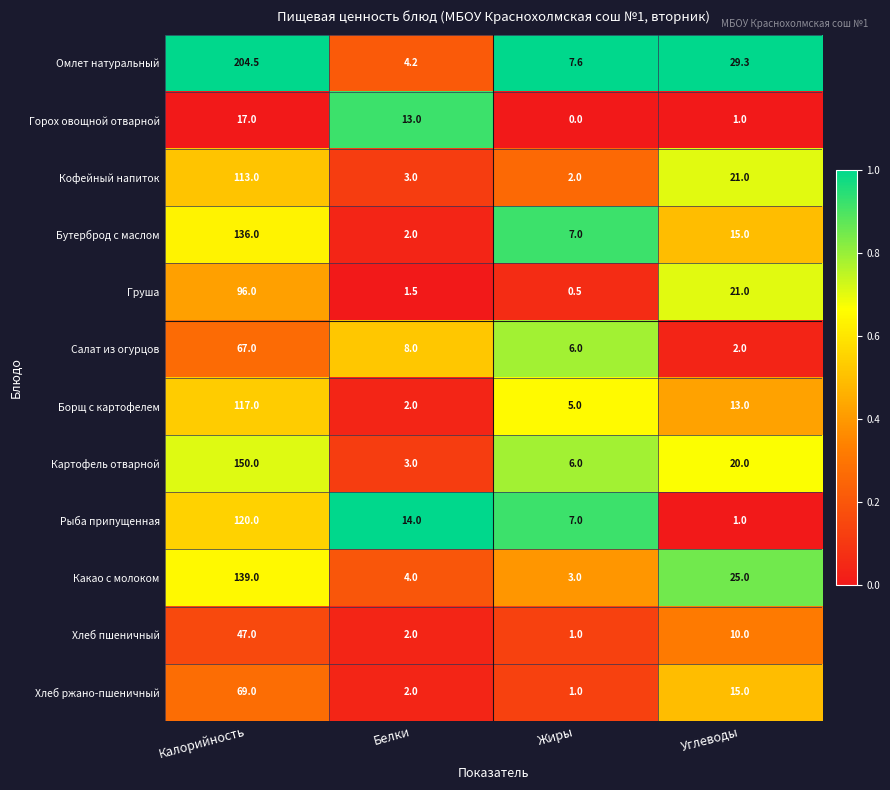

Between Калорийность and Углеводы, which series saw the biggest shift?

Омлет натуральный